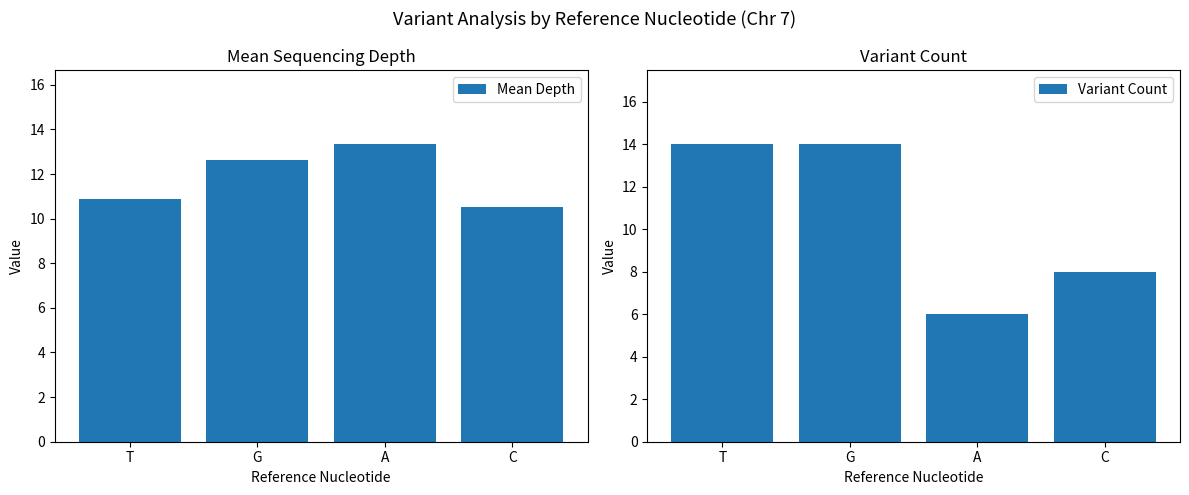

Reading right to left, transcribe all the data shown in this chart.

Mean Depth: 10.5	13.3	12.6	10.9
Variant Count: 8.0	6.0	14.0	14.0